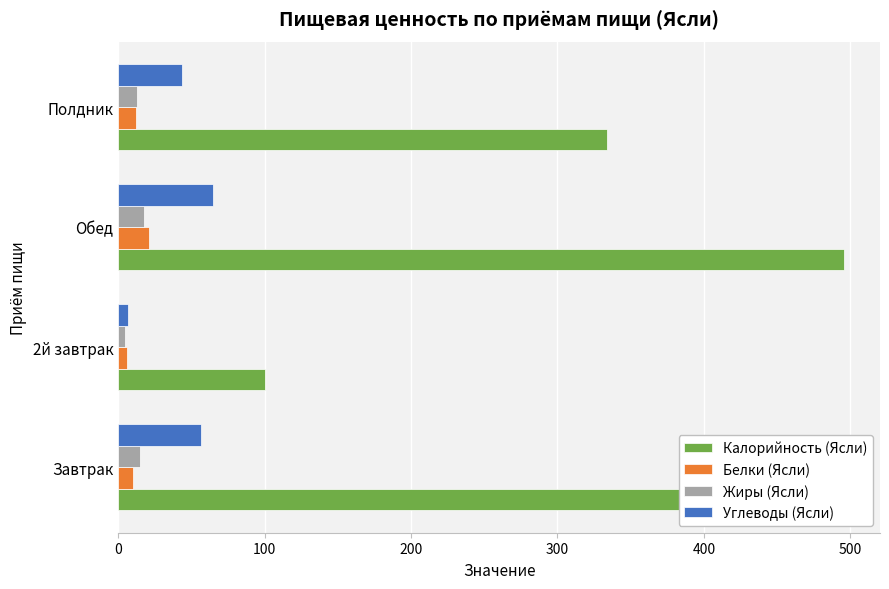

Is the value of Белки (Ясли) at Обед greater than the value of Углеводы (Ясли) at Полдник?

No